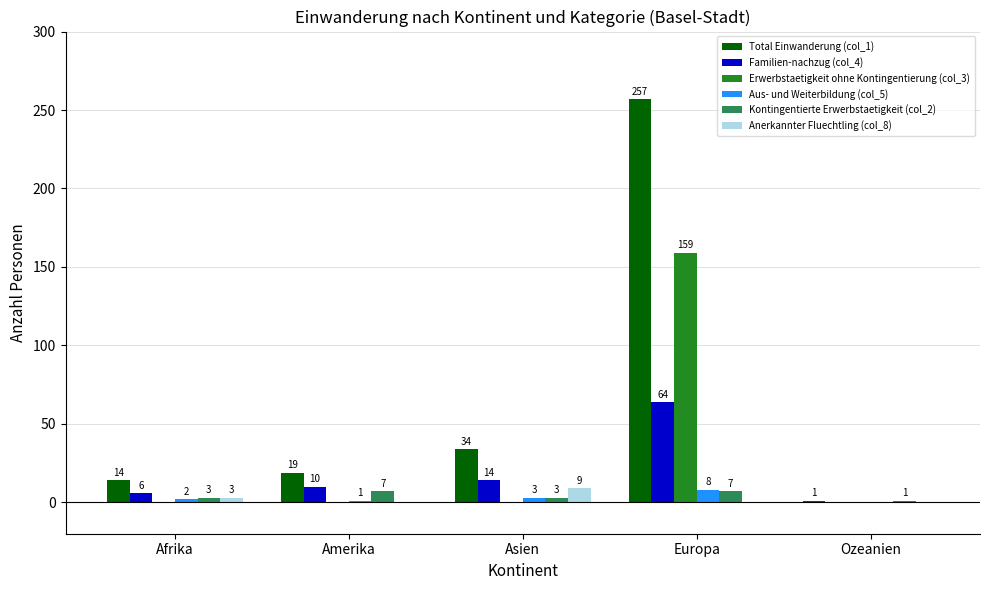

Is the value of Total Einwanderung (col_1) at Asien greater than the value of Kontingentierte Erwerbstaetigkeit (col_2) at Asien?

Yes